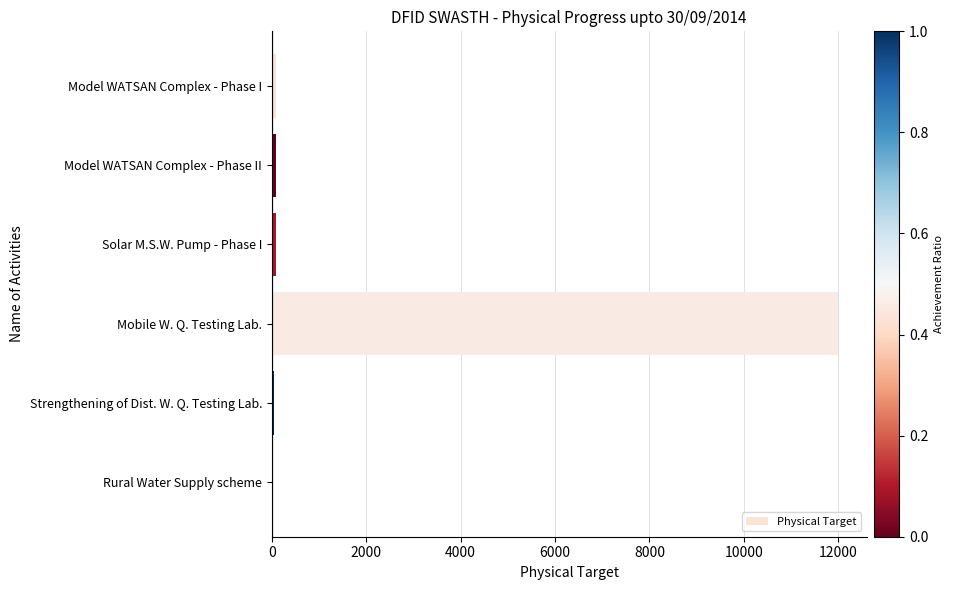

What is the sum of all values?

12343